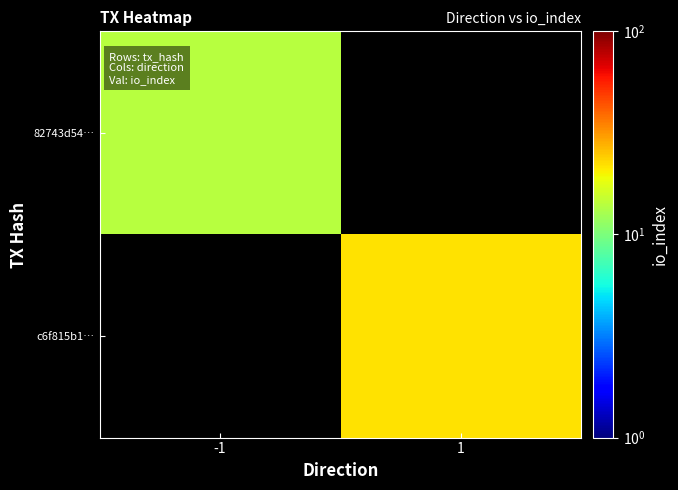

The c6f815b1… series shows 22.0 at 1. True or false?

True